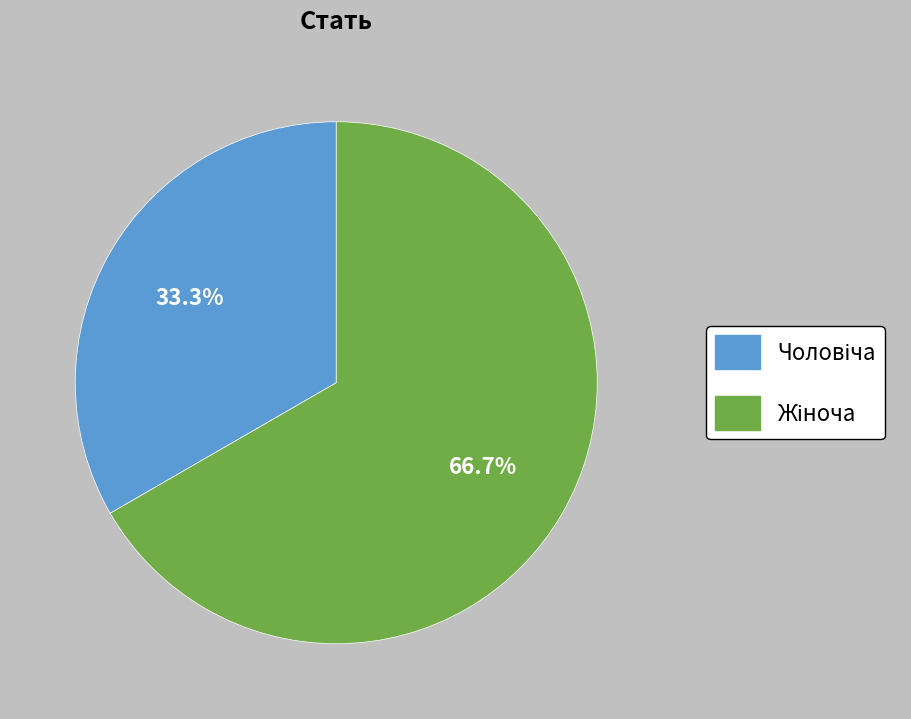

Is there a majority slice in this chart?

Yes